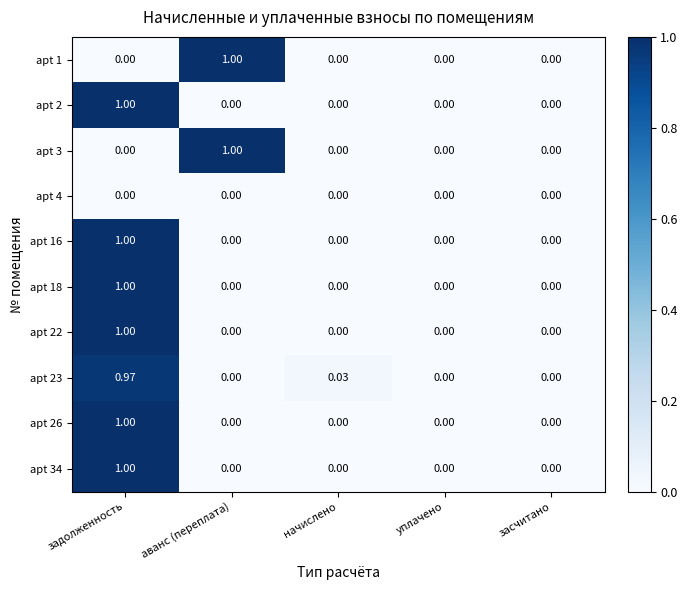

At which label does apt 3 reach its peak?

аванс (переплата)